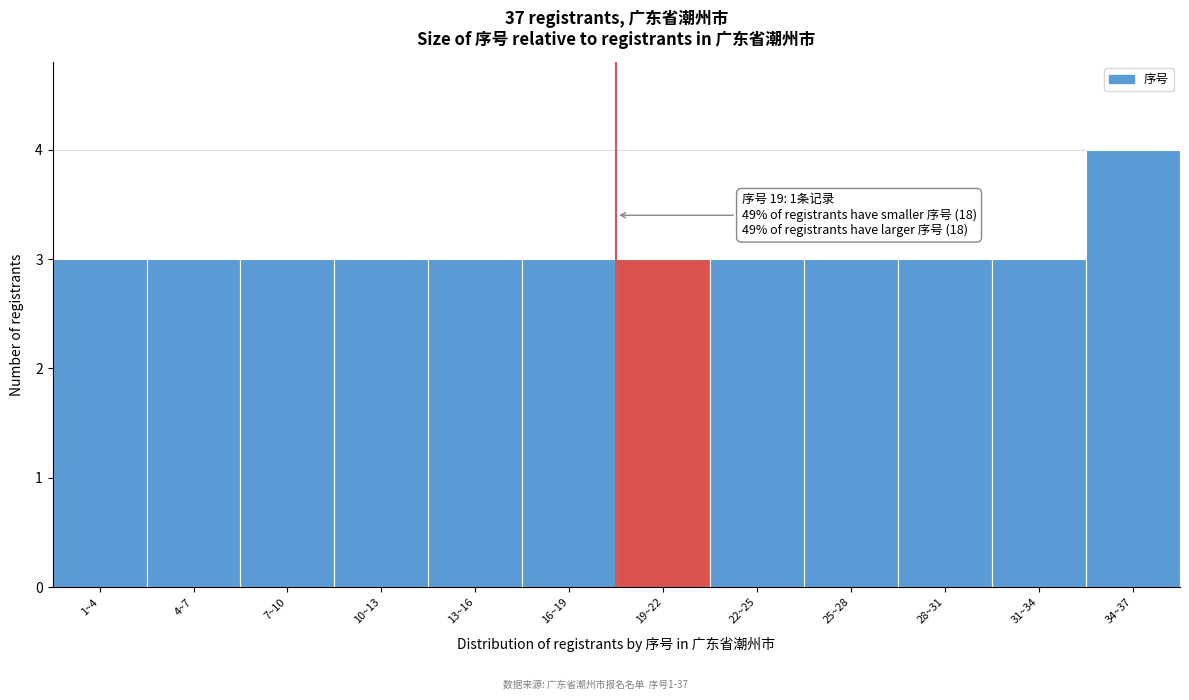

Reading left to right, extract all data points from this chart.

3	3	3	3	3	3	3	3	3	3	3	4